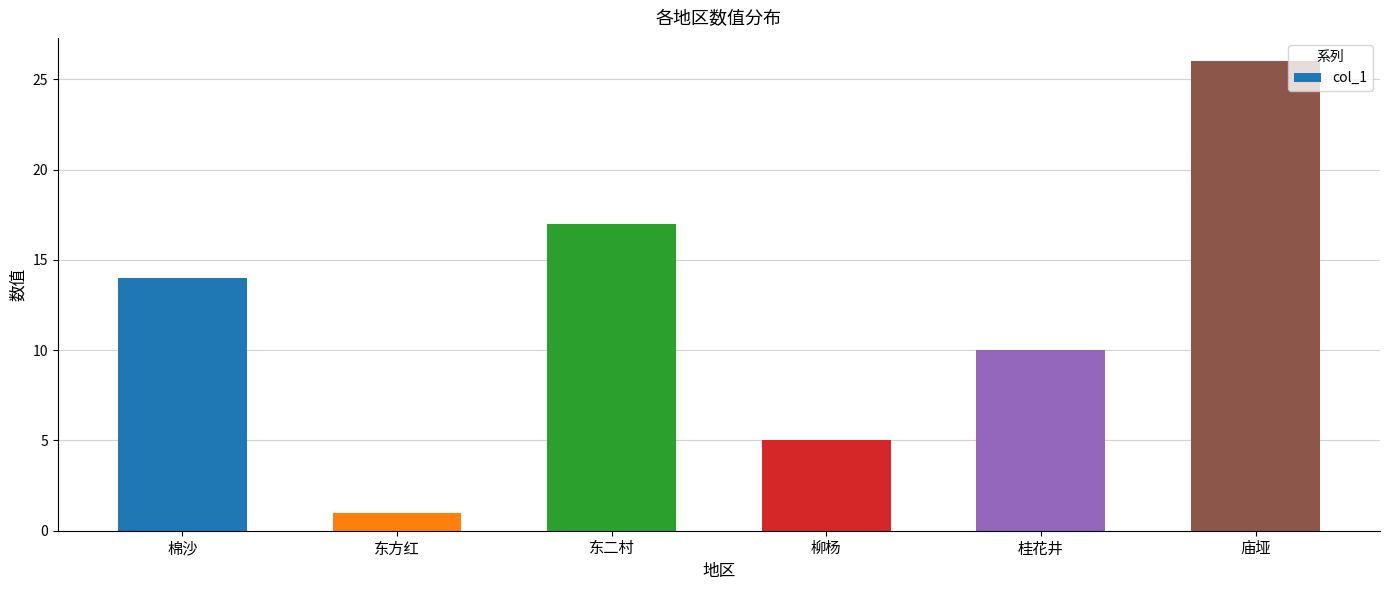

Is it true that the value at 庙垭 is 26?

True